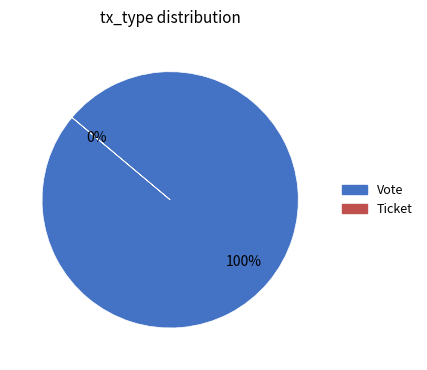

What is the largest slice in the pie chart?

Vote